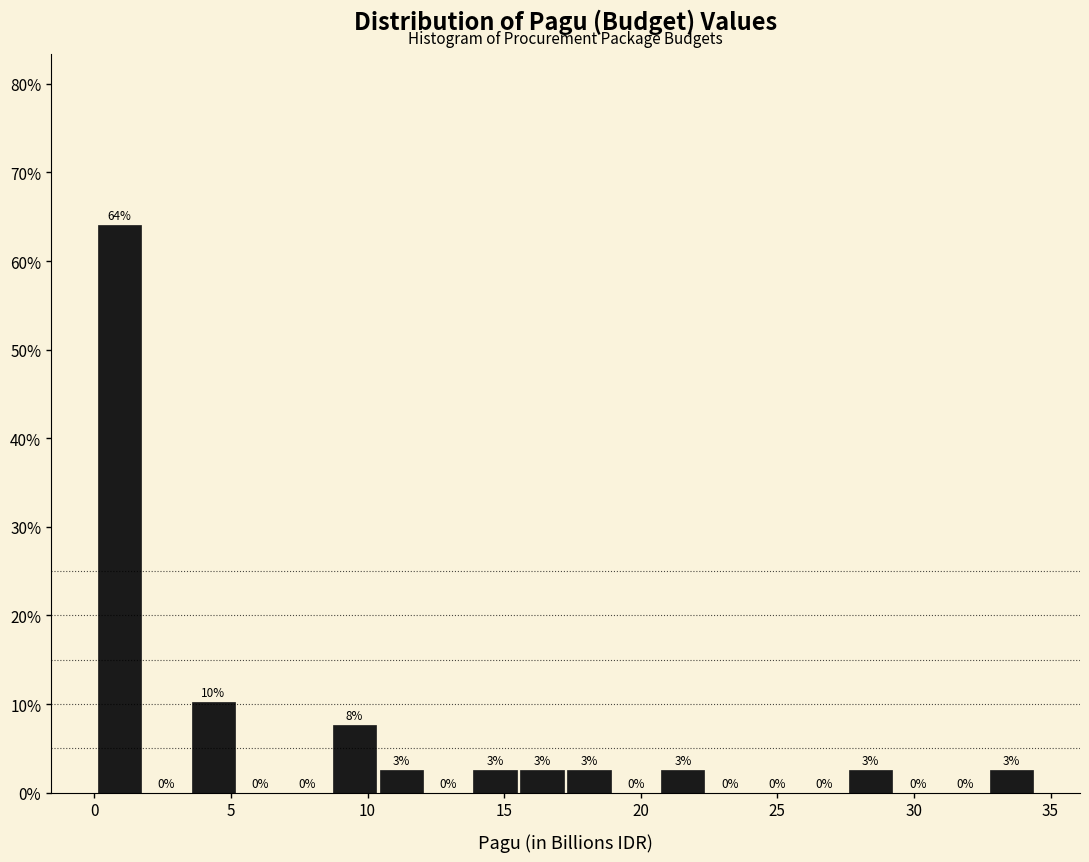

Around what value on the x-axis is the tallest bar? Give the approximate position of its centre, as read against the axis.

1.0